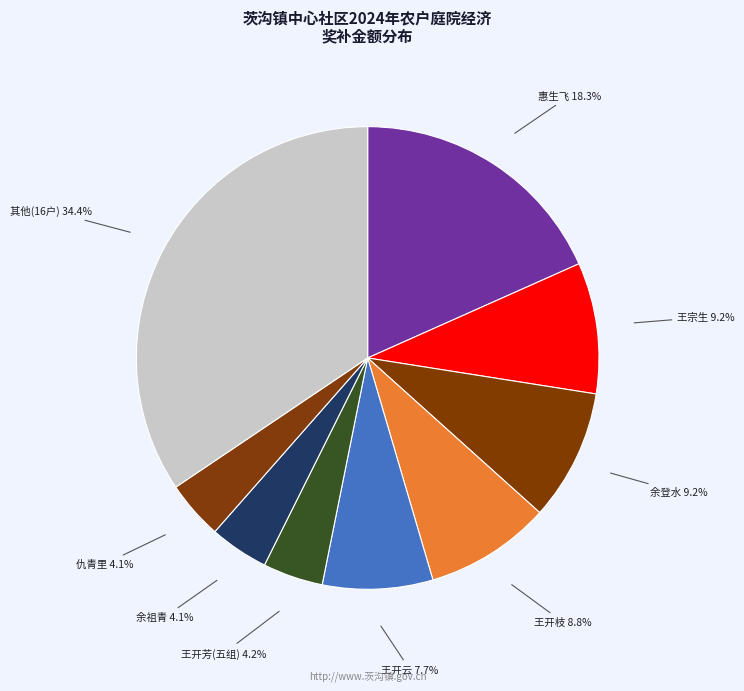

Count the number of slices in the pie.

9